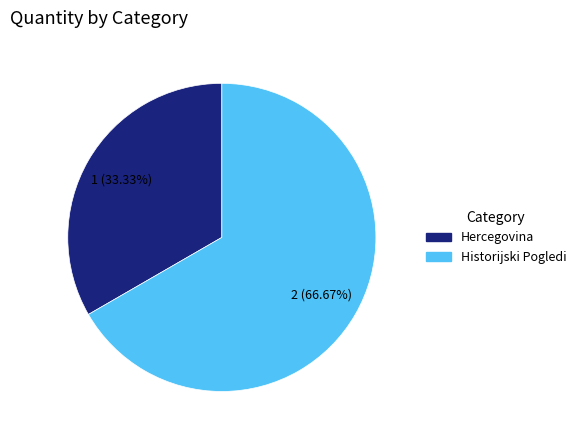

What is the largest slice in the pie chart?

Historijski Pogledi